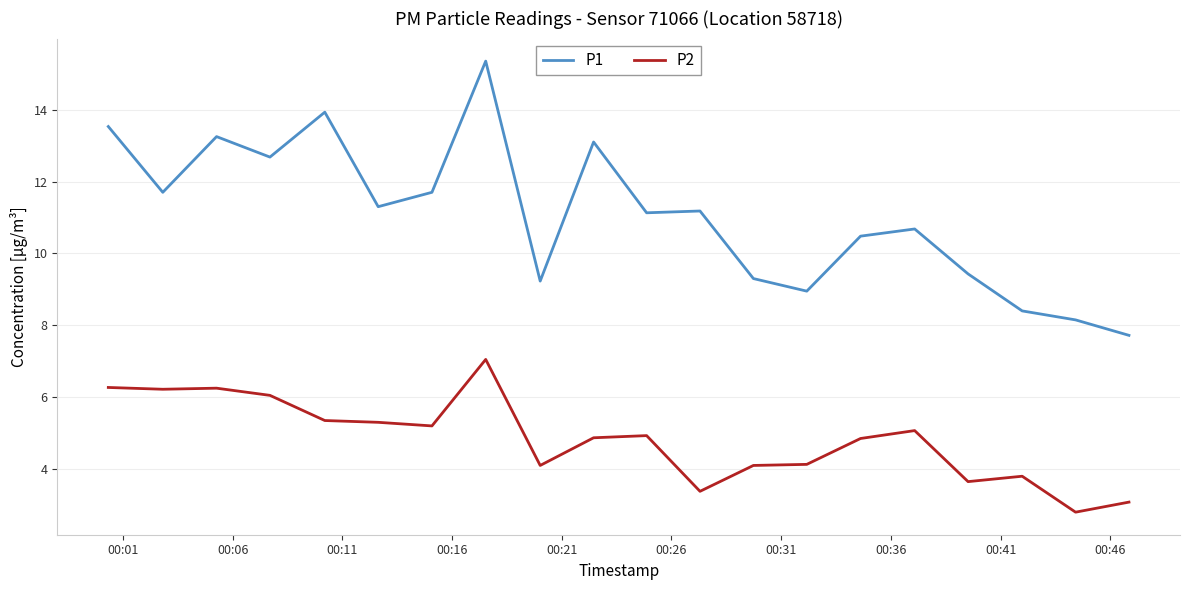

True or false: P2 and P1 cross at least once.

False